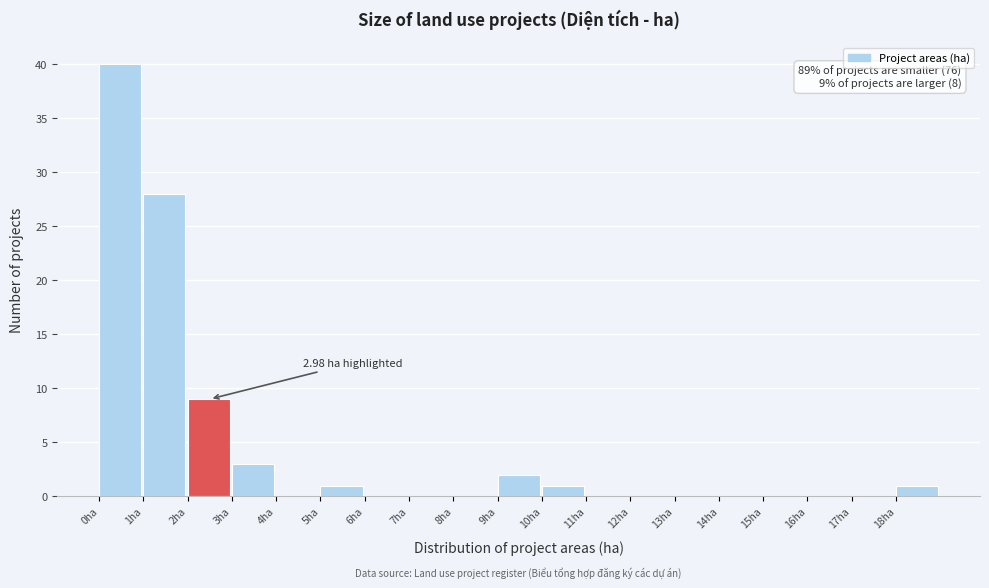

Over which range of the x-axis is the bar tallest?

0 to 1